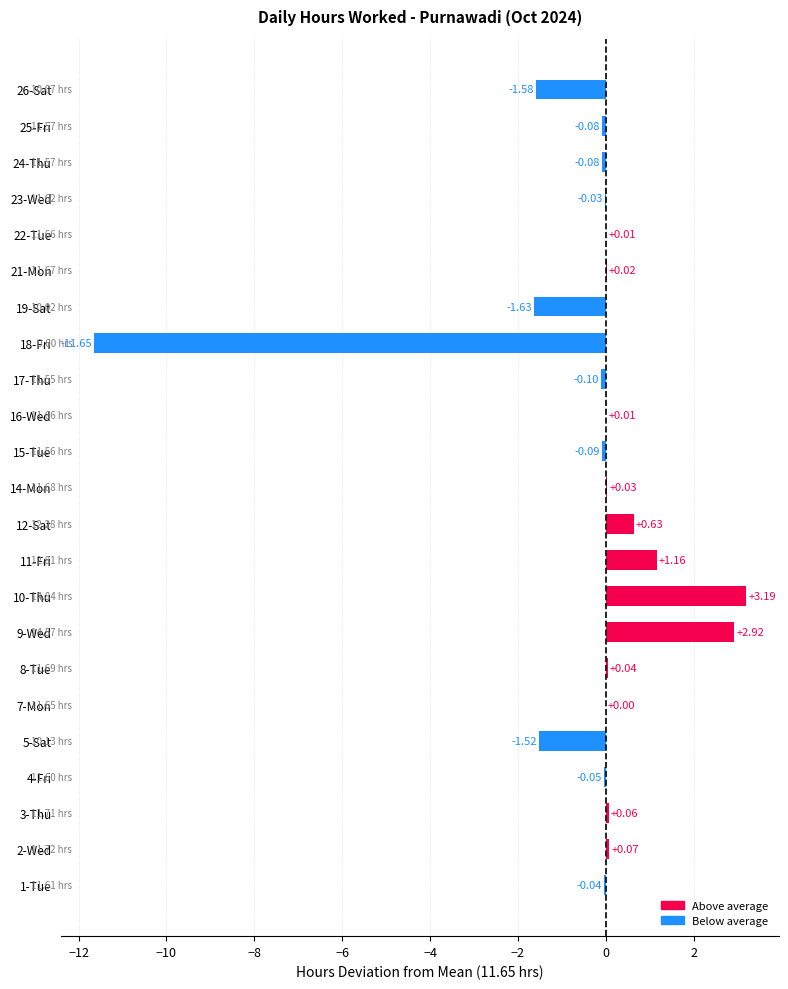

What is the sum of all values?

-8.7